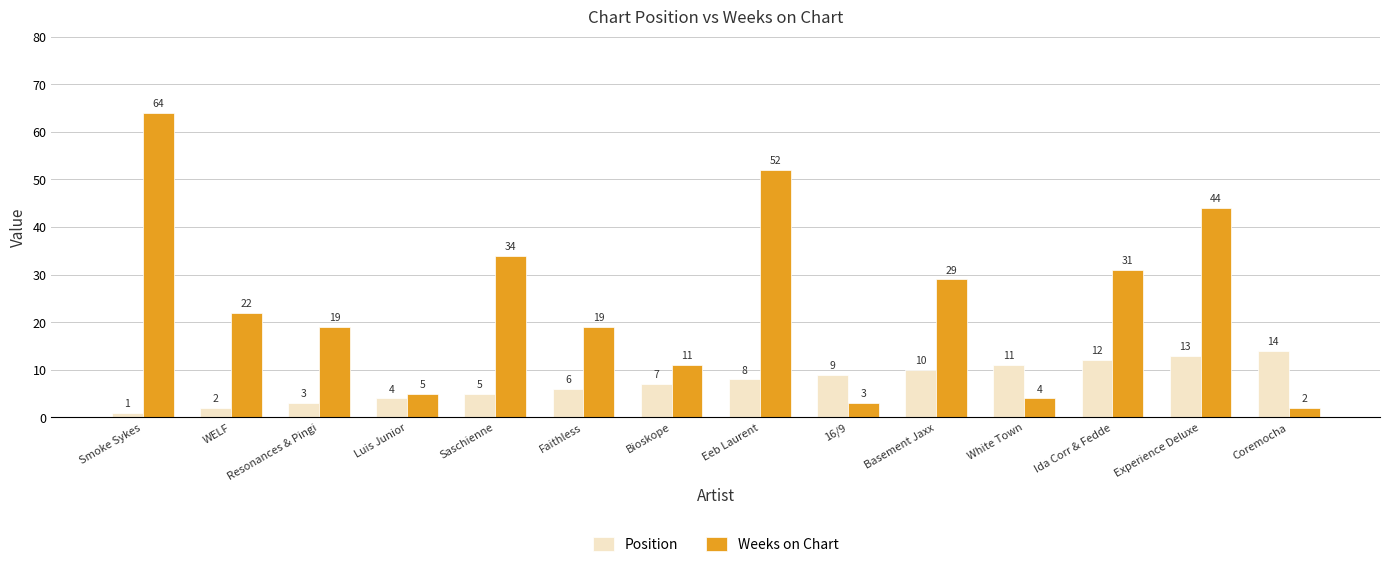

What is the label of the 7th bar from the left?

Bioskope